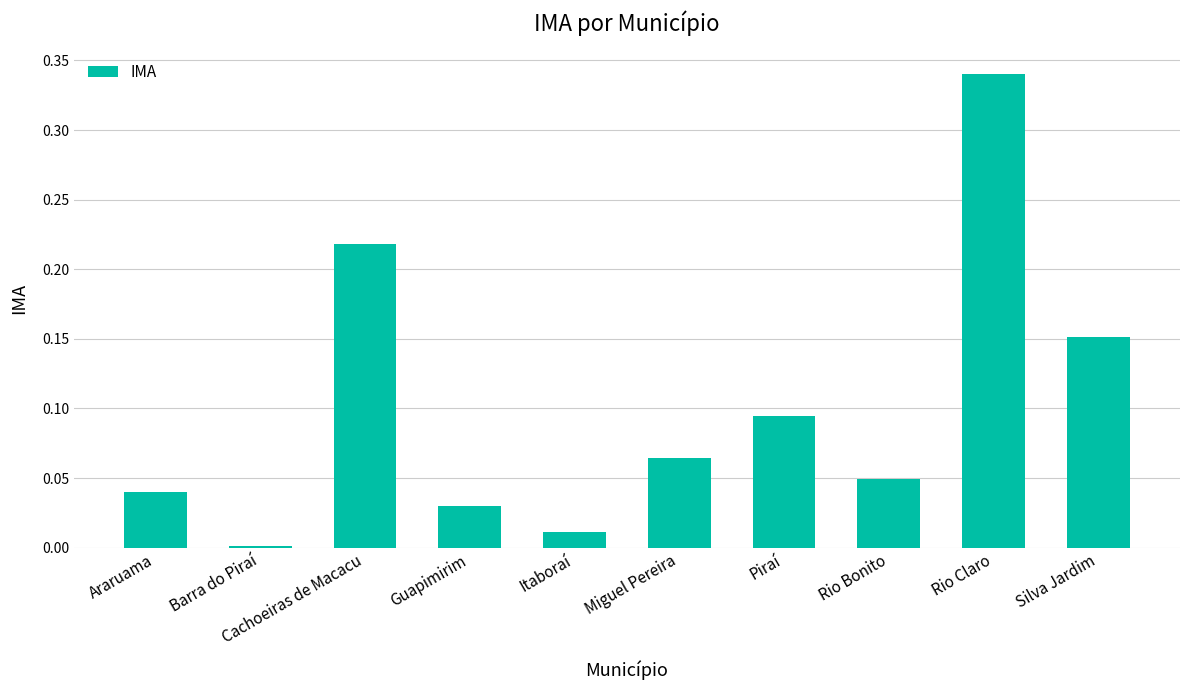

What is the sum of all values?

1.0